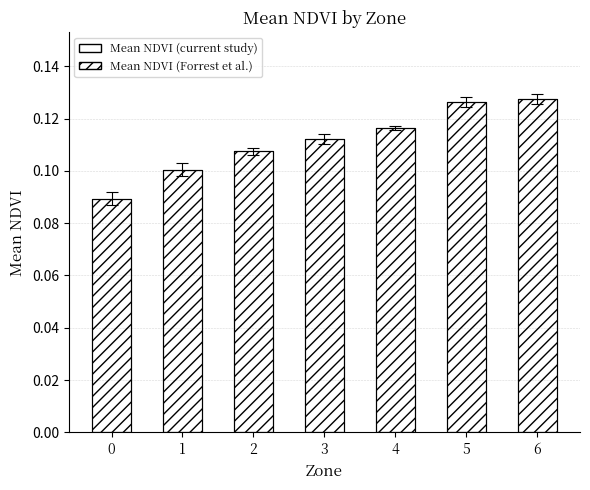

What is the value of the Mean NDVI (current study) bar at the 3rd from the left?

0.1